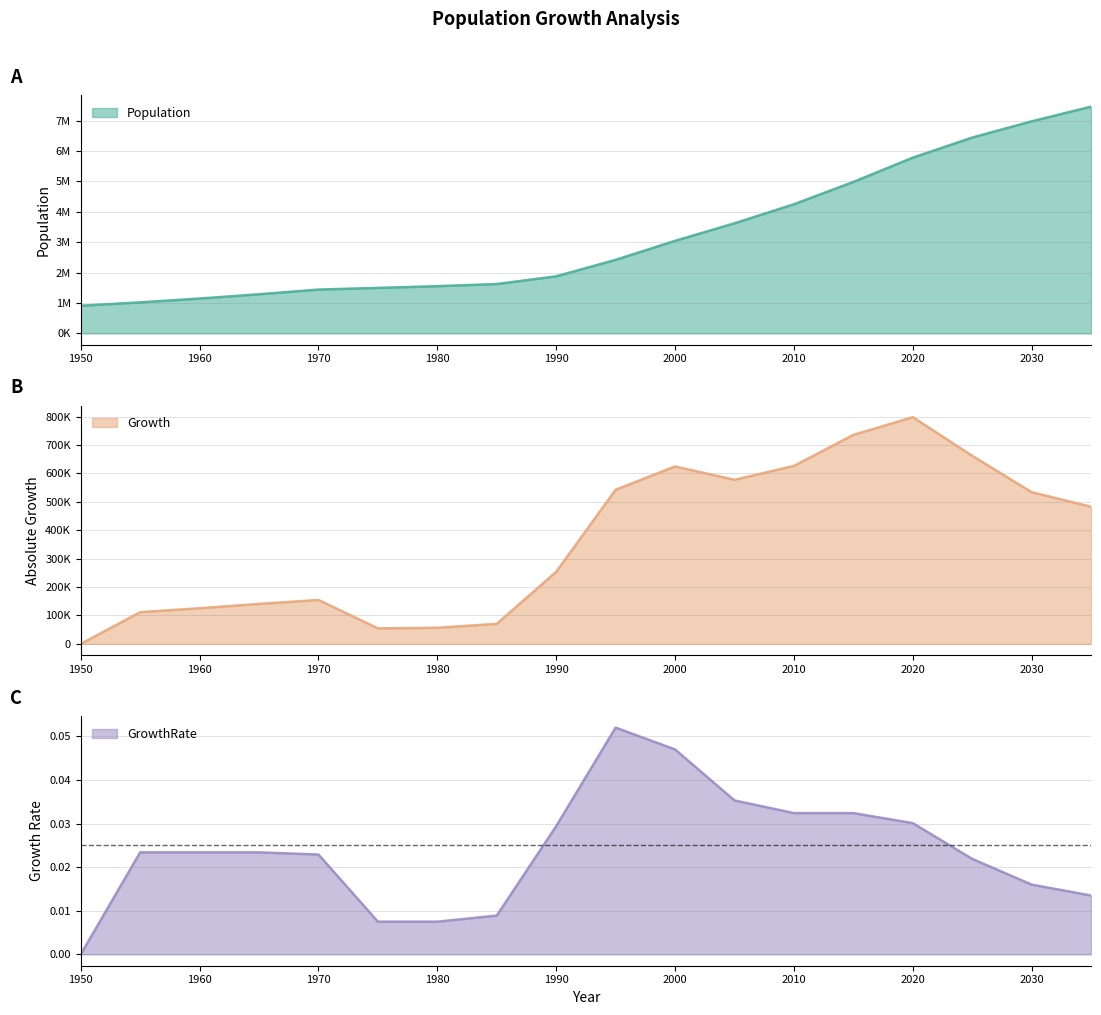

The value of Population at 2020 is 5782747.0. True or false?

True